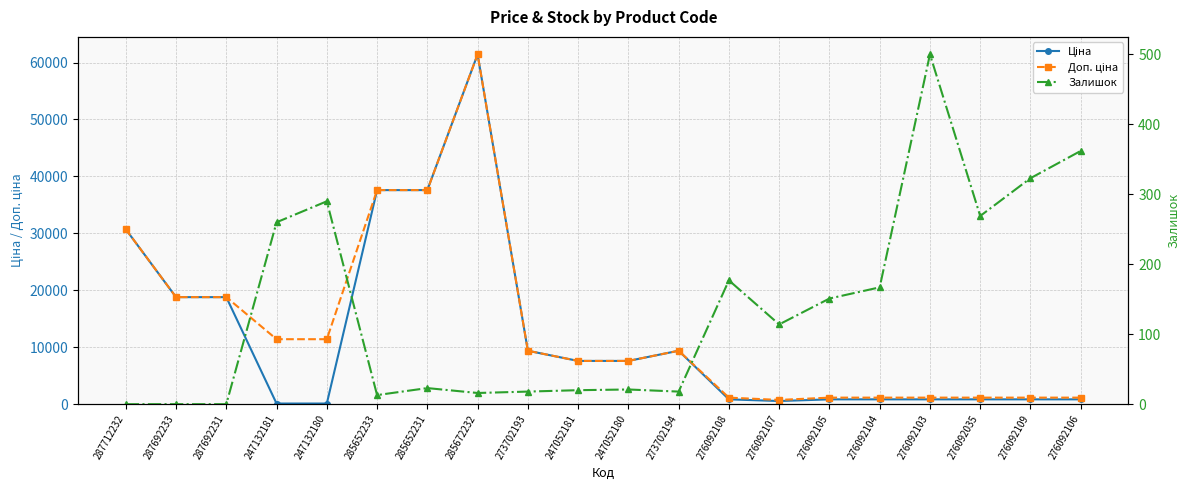

Rank the series at 247052181 from highest to lowest value.

Ціна, Доп. ціна, Залишок